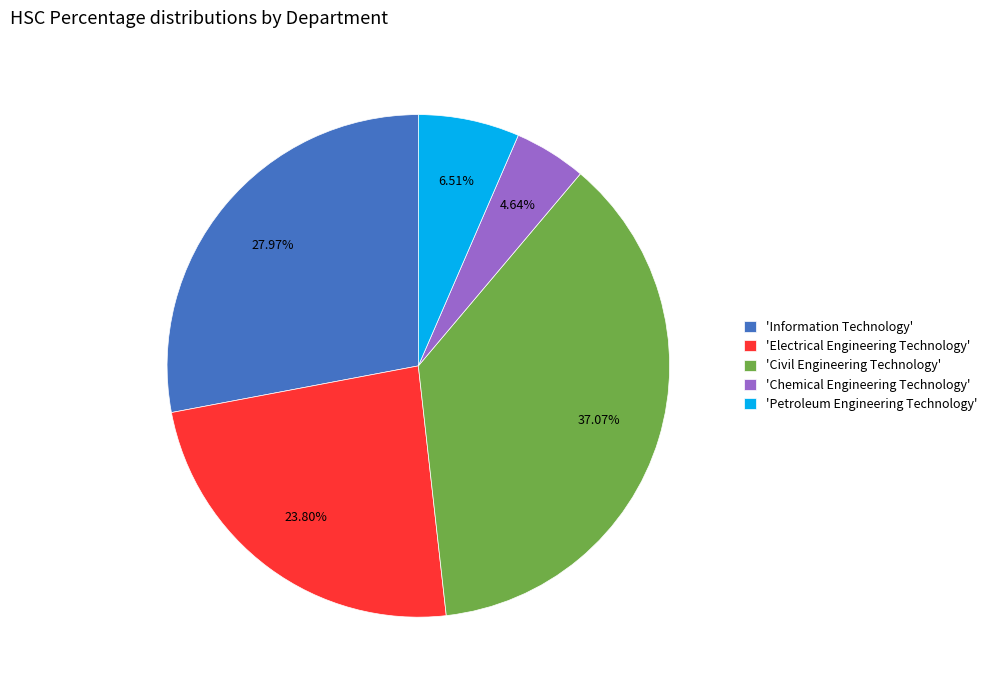

What is the largest slice in the pie chart?

'Civil Engineering Technology'